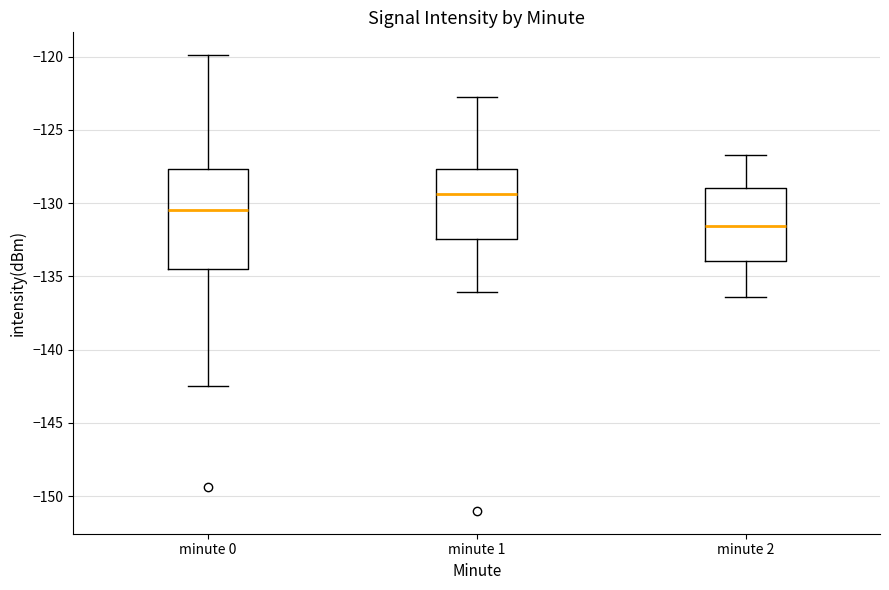

Reading left to right, transcribe this box plot: for each box, give where its median line is, the range the box spans, and where its two whiskers end, as read against the y-axis. The values are not printed on the chart, so give them approximately, as read against the axis.

minute 0: median -130.5, box -134.5 to -127.5, whiskers -142.5 to -120.0
minute 1: median -129.5, box -132.5 to -127.5, whiskers -136.0 to -122.5
minute 2: median -131.5, box -134.0 to -129.0, whiskers -136.5 to -126.5